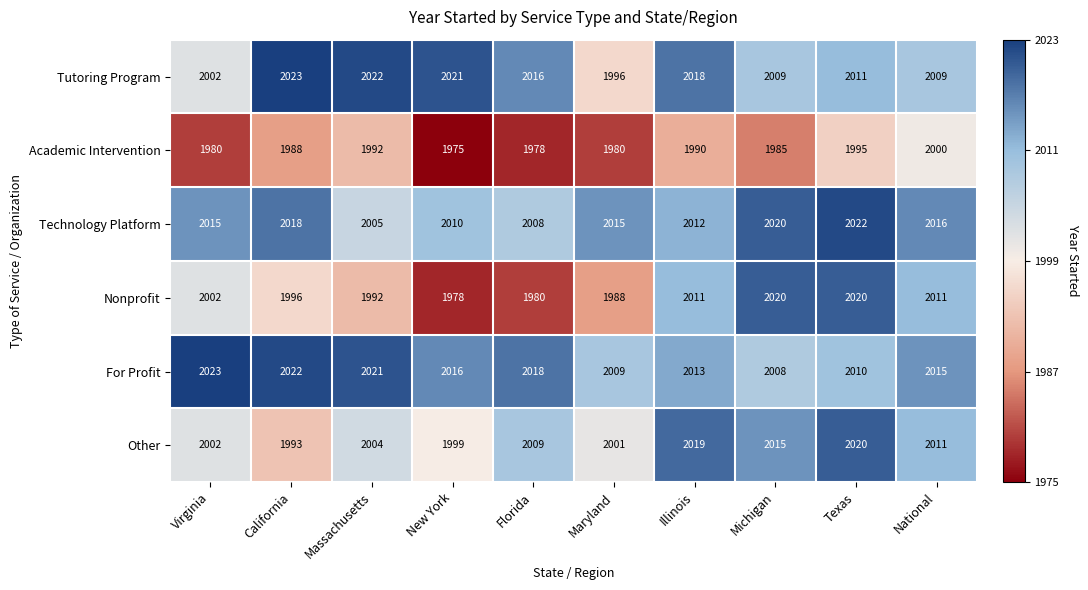

At Florida, list the series in order from largest to smallest.

For Profit, Tutoring Program, Other, Technology Platform, Nonprofit, Academic Intervention